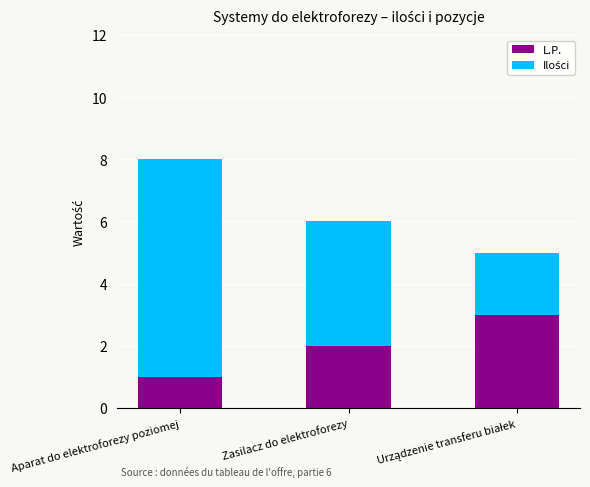

What is the value of the L.P. bar at the 2nd from the left?

2